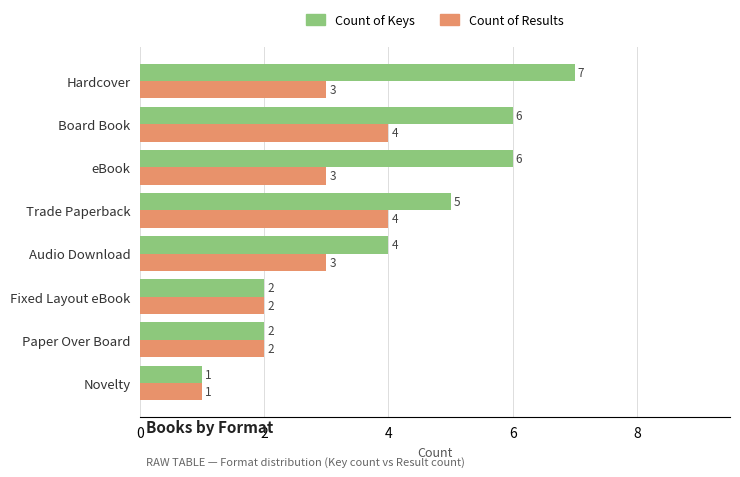

Which label corresponds to the smallest value in the chart?

Novelty